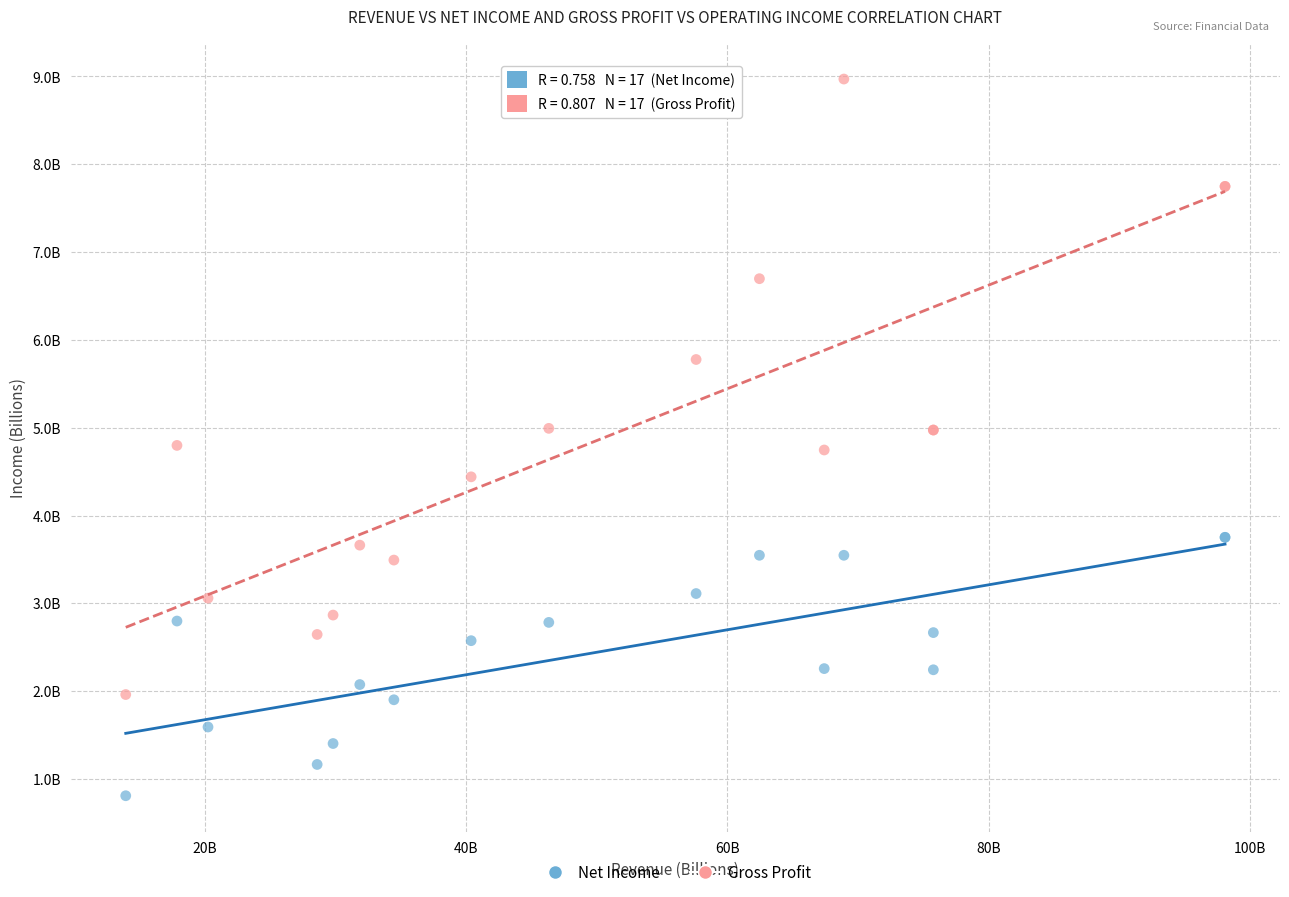

What are all the series names shown in the legend?

Net Income, Gross Profit